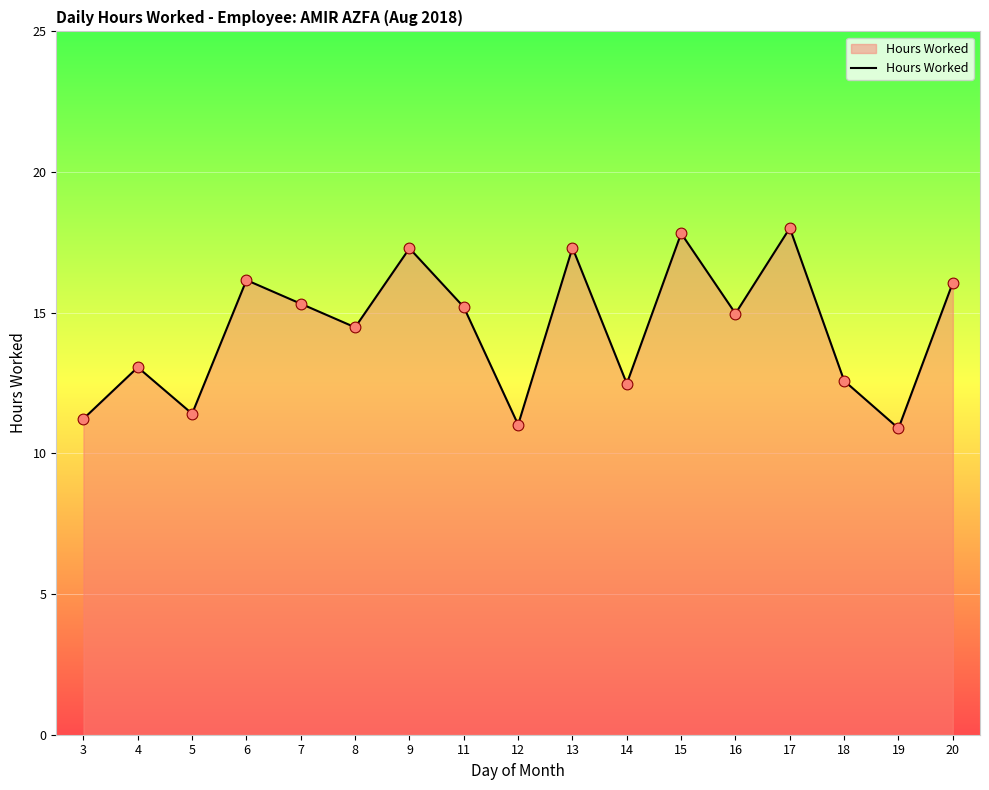

Approximately how many times larger is the value at 19 compared to 16?

0.7